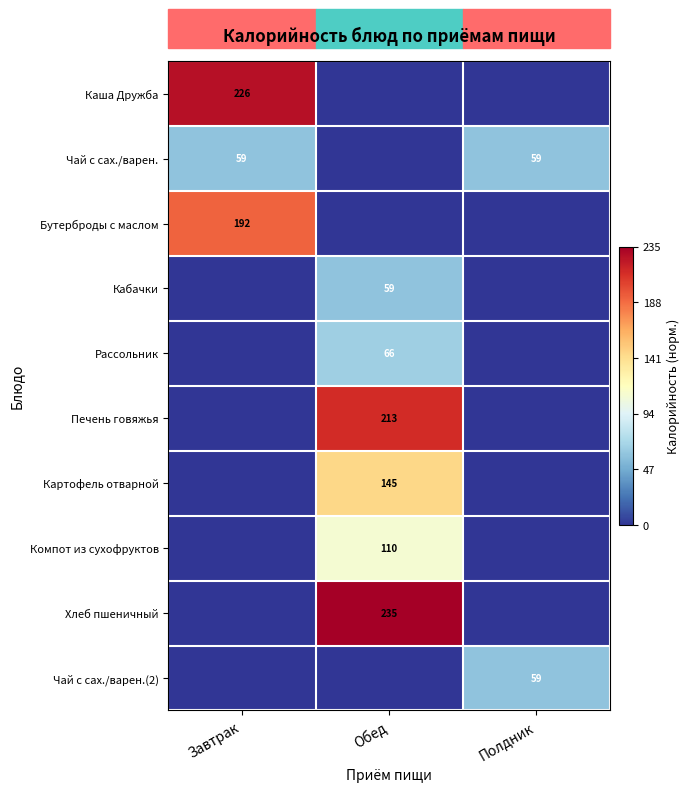

The Каша Дружба series shows 226 at Завтрак. True or false?

True